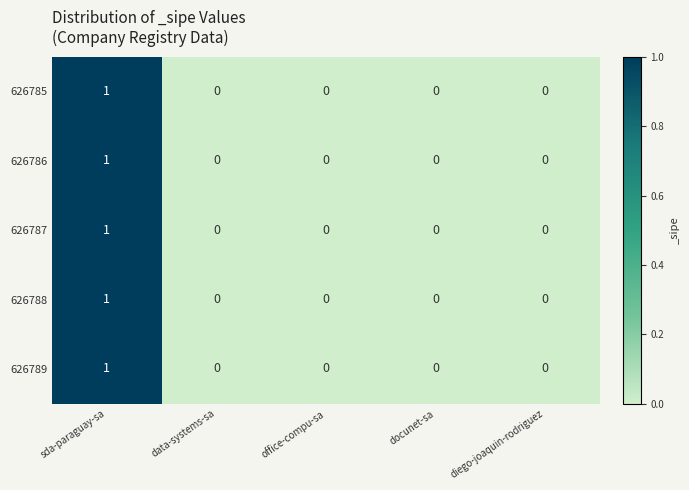

At which category is the sum across all series the highest?

sda-paraguay-sa